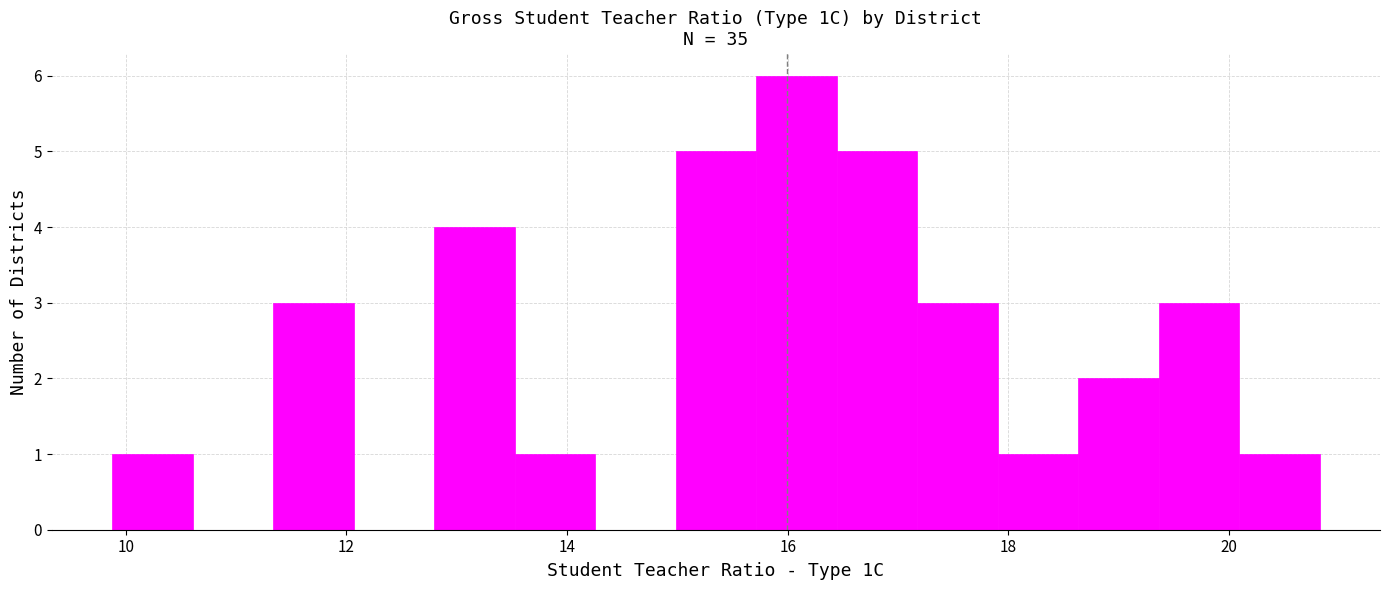

Read against the x-axis, roughly where is the centre of the tallest bar?

16.0